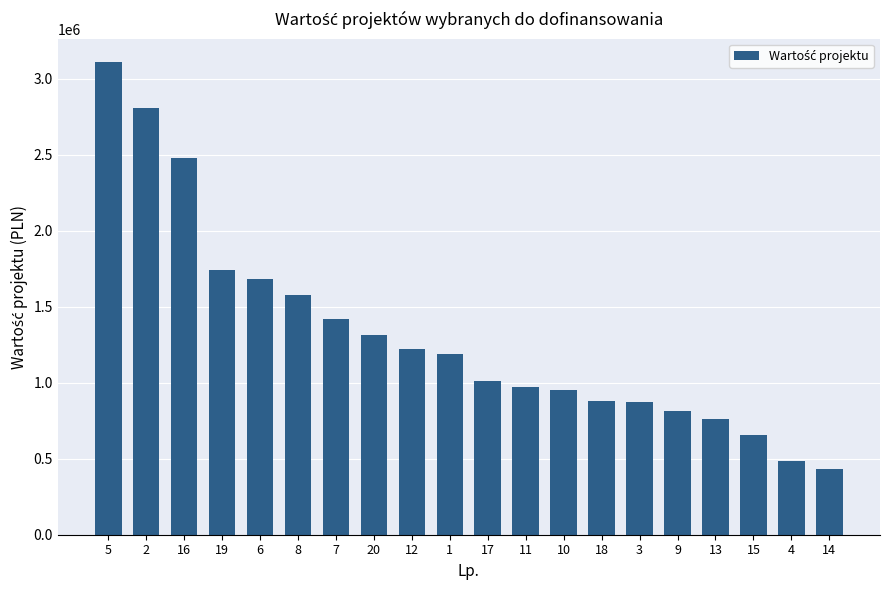

The value at 15 is 653049.9. True or false?

True